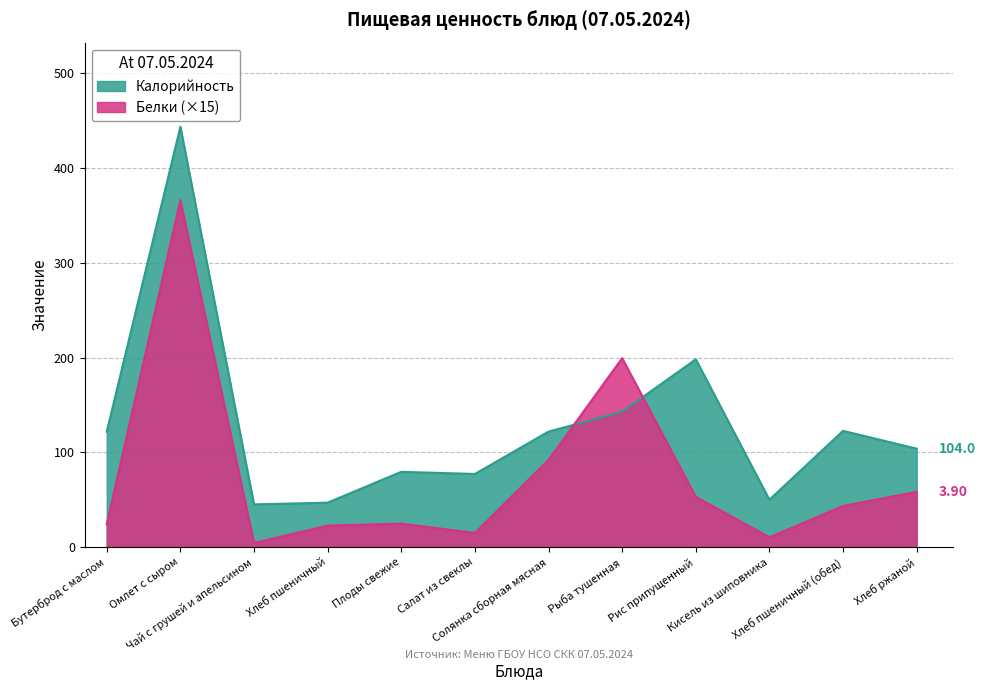

Where is the first local minimum for Калорийность?

Чай с грушей и апельсином